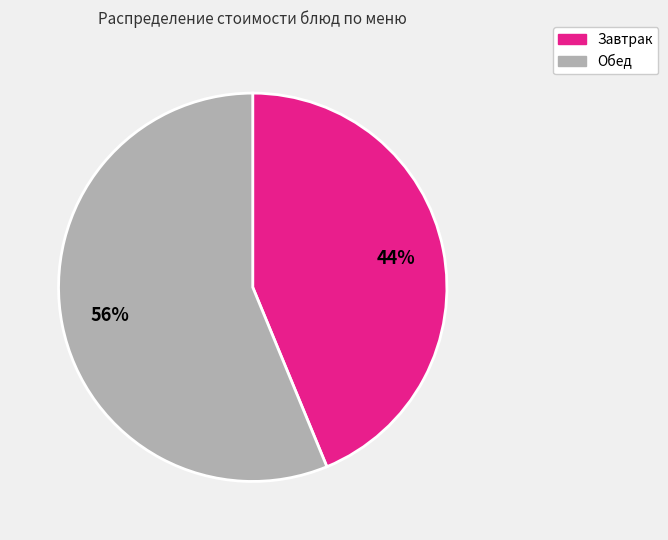

Which category has the smallest portion of the pie?

Завтрак